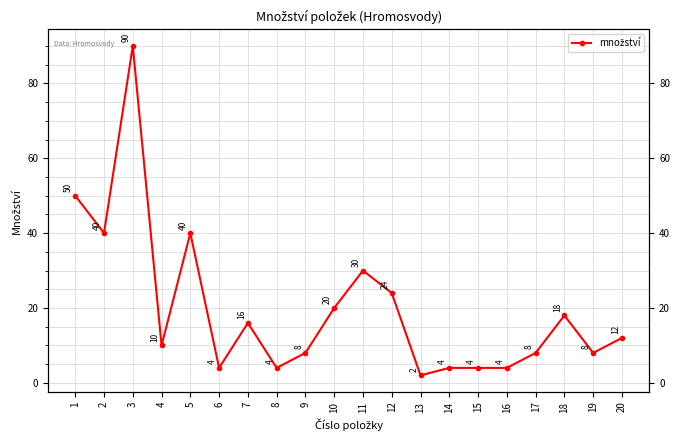

What is the sum of all values?

396